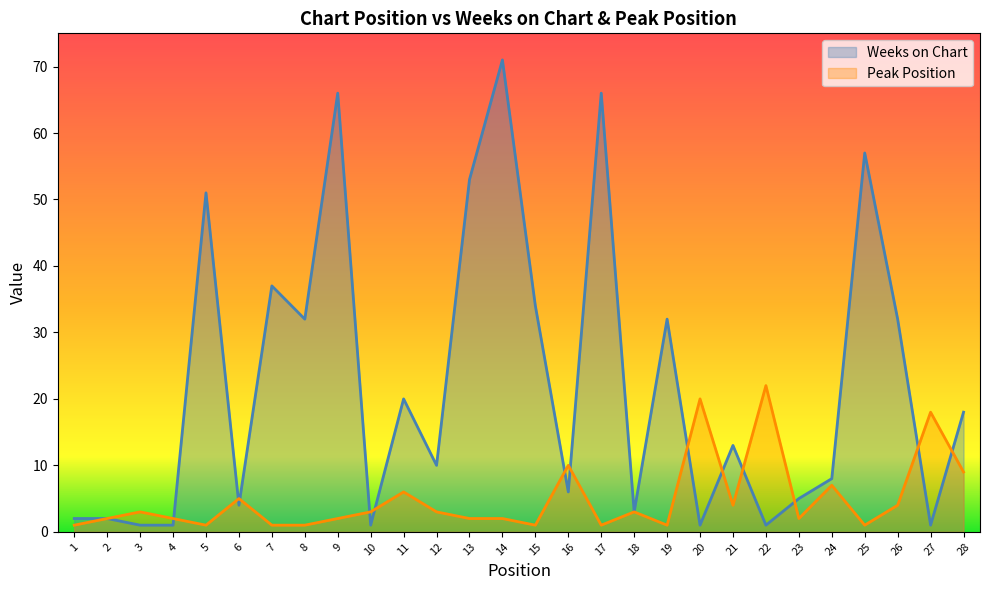

Which series has the largest total across all categories?

Weeks on Chart